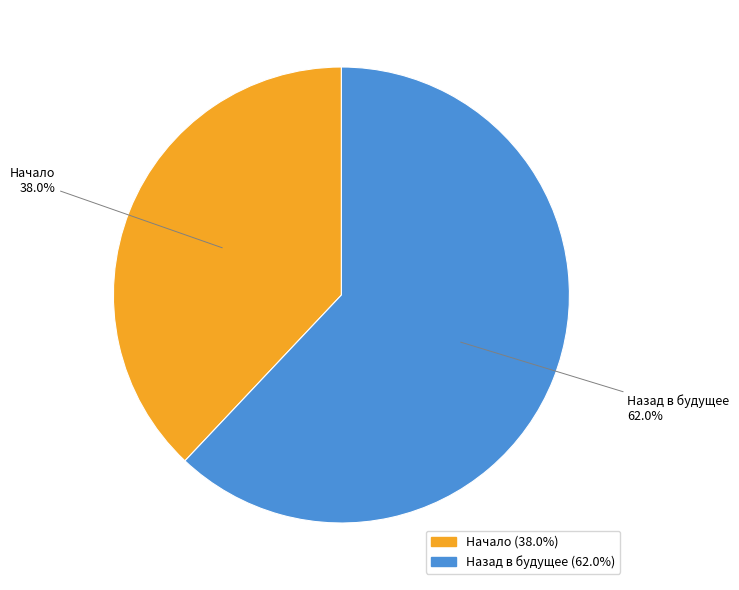

Is it true that Назад в будущее is 49% of the pie?

False